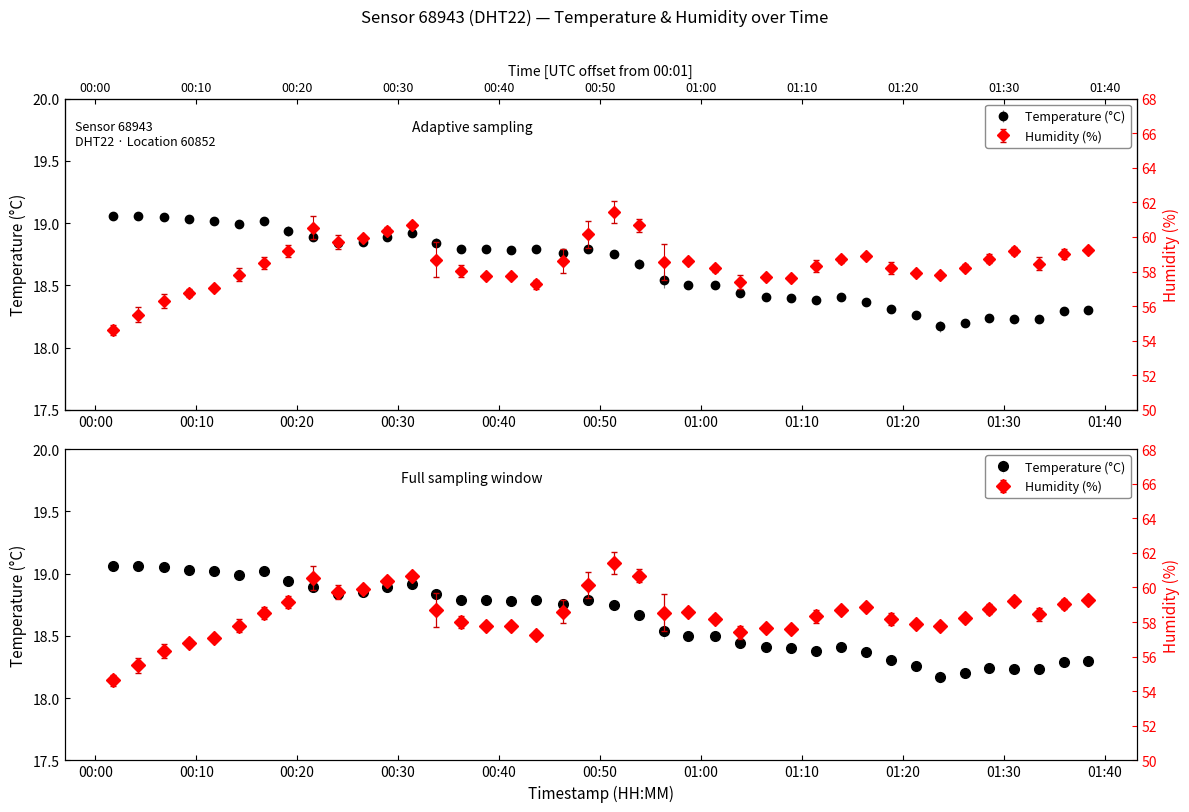

What is the average value of the humidity series?

58.5